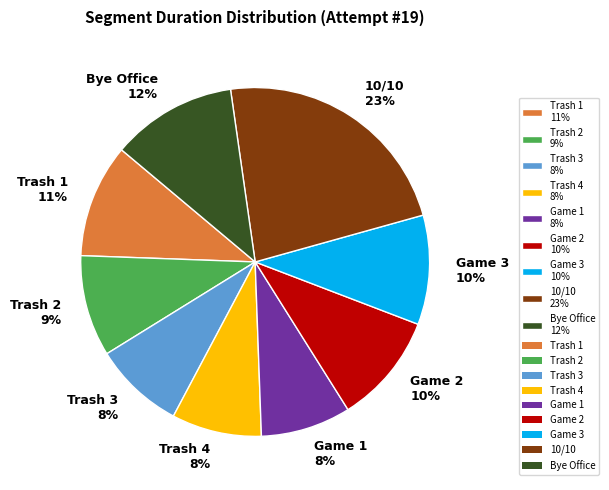

Approximately how many times larger is the value at Game 3 10% compared to Trash 2 9%?

1.1